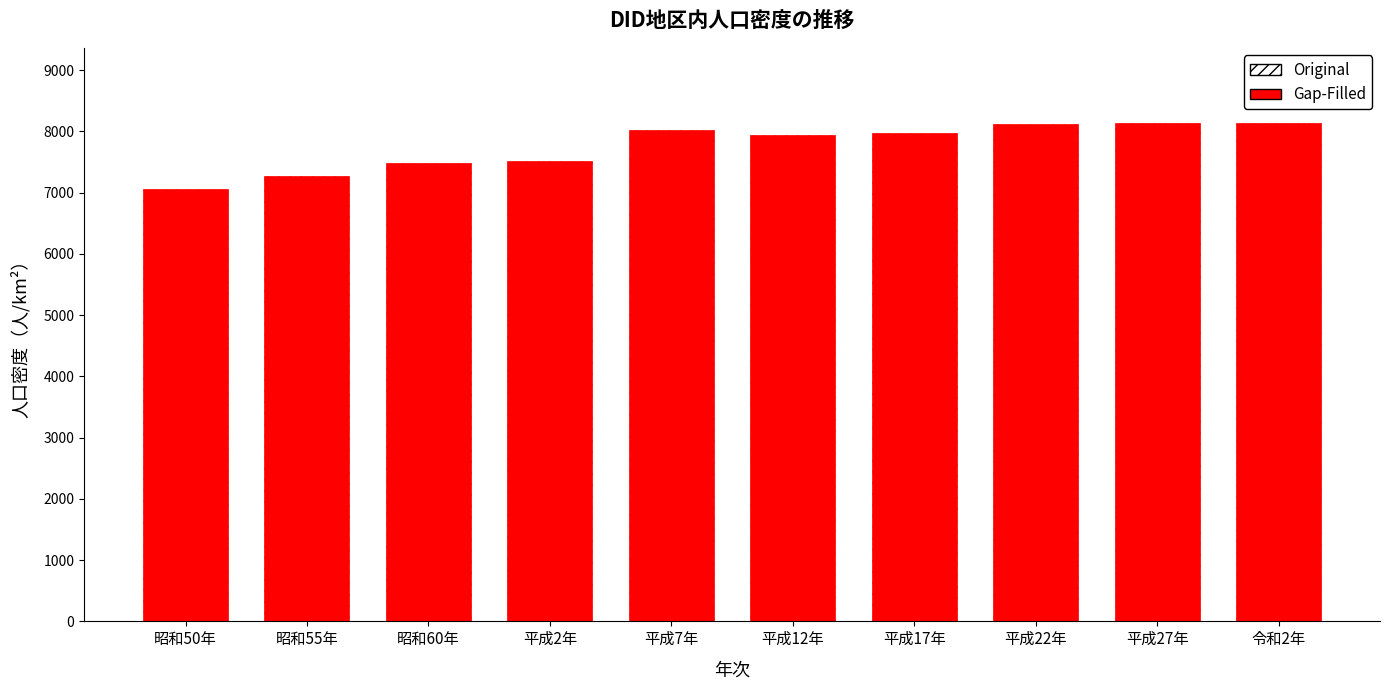

True or false: the data shows 4784.9 at 平成7年.

False